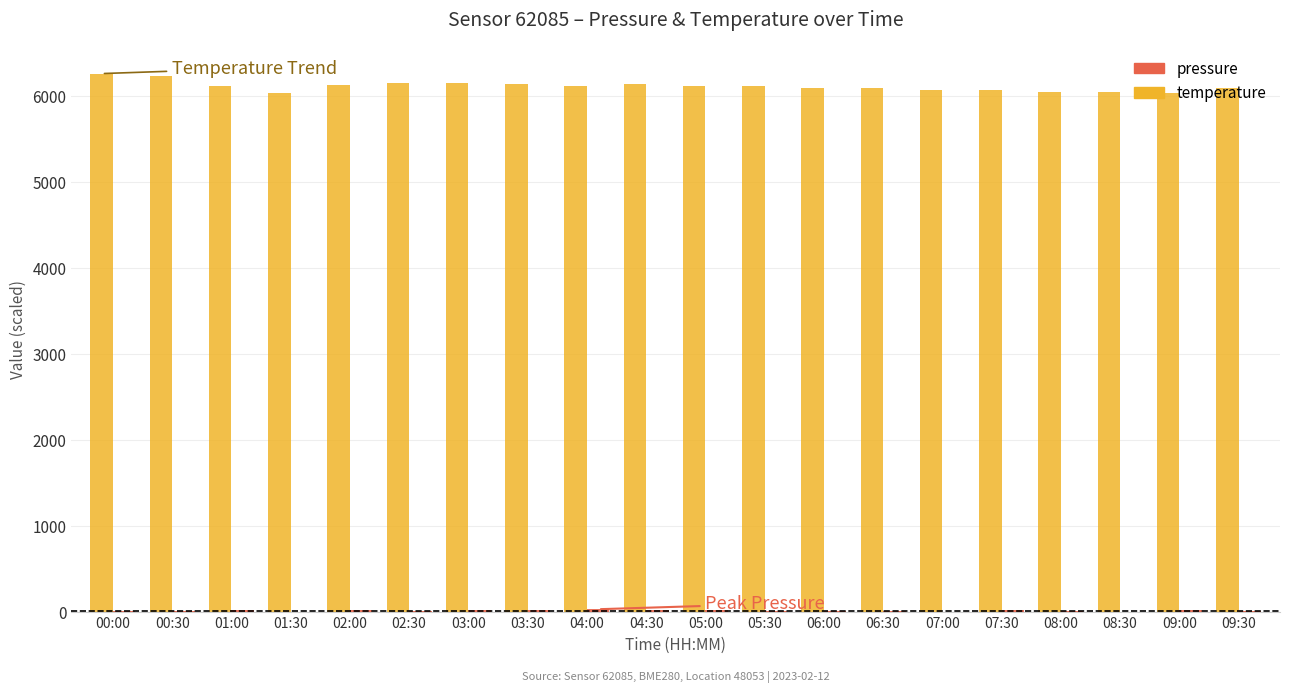

Where does the temperature series first go above 6110?

00:00